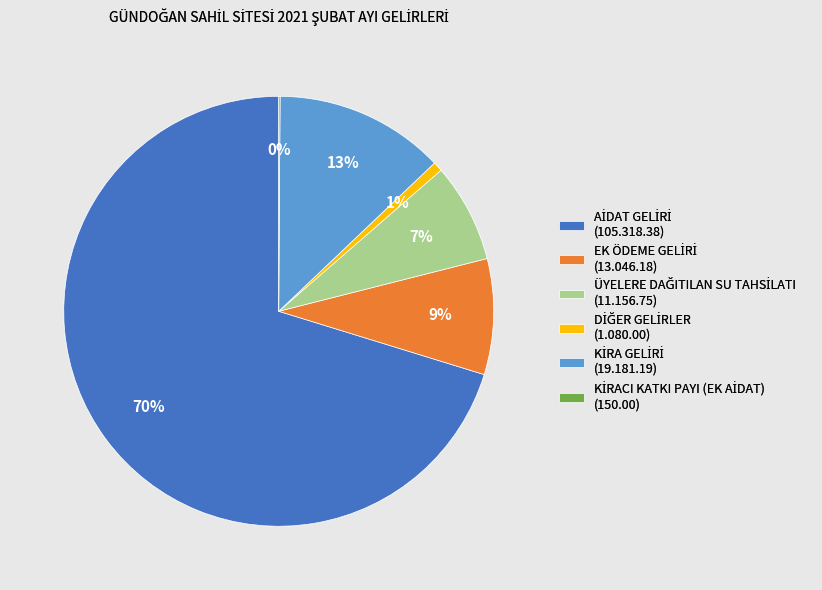

Is there any slice that represents more than half of the pie?

Yes